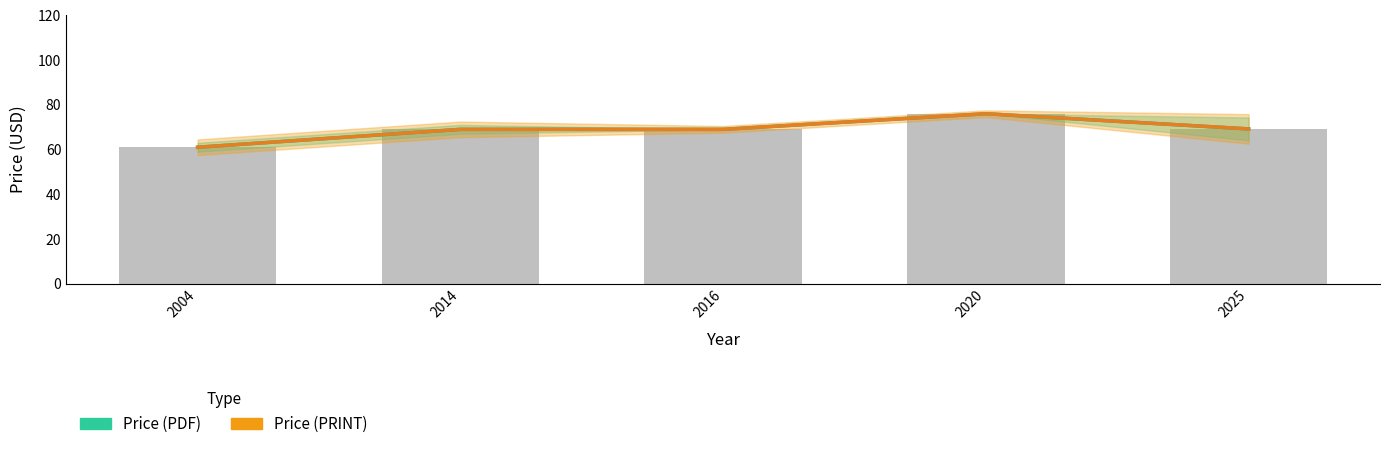

At which label does Price (PDF) first exceed 69?

2020